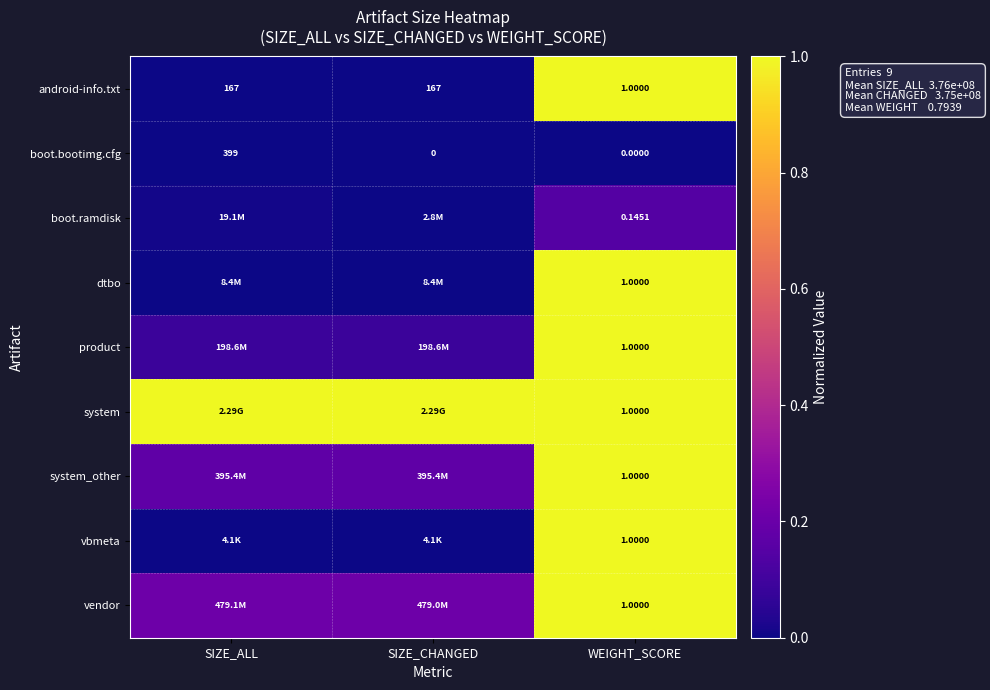

Is the value of dtbo at WEIGHT_SCORE greater than the value of android-info.txt at WEIGHT_SCORE?

No